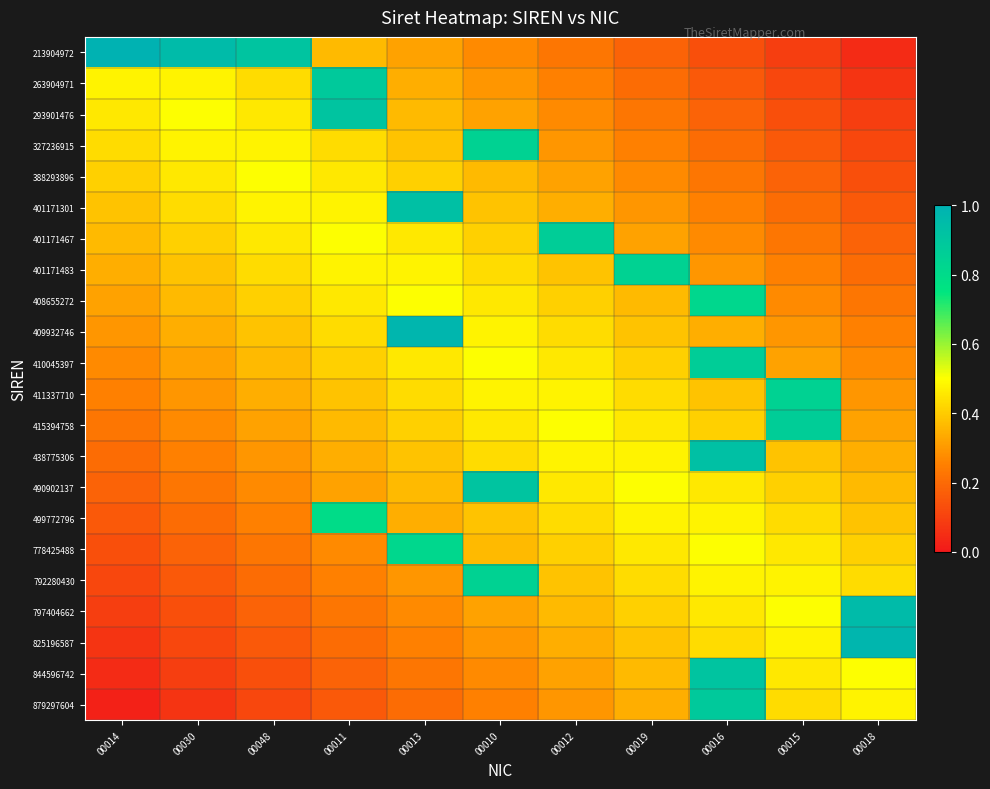

At which category is the sum across all series the highest?

00016